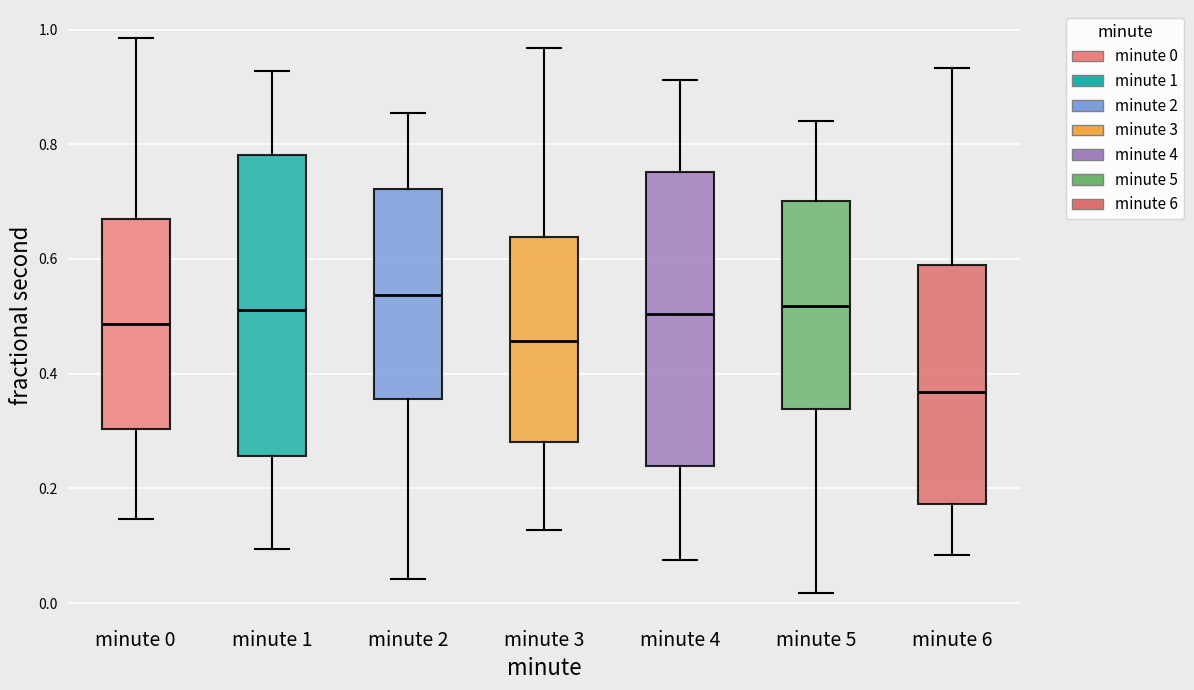

Reading left to right, transcribe this box plot: for each box, give where its median line is, the range the box spans, and where its two whiskers end, as read against the y-axis. The values are not printed on the chart, so give them approximately, as read against the axis.

minute 0: median 0.48, box 0.30 to 0.68, whiskers 0.14 to 0.98
minute 1: median 0.52, box 0.26 to 0.78, whiskers 0.10 to 0.92
minute 2: median 0.54, box 0.36 to 0.72, whiskers 0.04 to 0.86
minute 3: median 0.46, box 0.28 to 0.64, whiskers 0.12 to 0.96
minute 4: median 0.50, box 0.24 to 0.76, whiskers 0.08 to 0.92
minute 5: median 0.52, box 0.34 to 0.70, whiskers 0.02 to 0.84
minute 6: median 0.36, box 0.18 to 0.60, whiskers 0.08 to 0.94